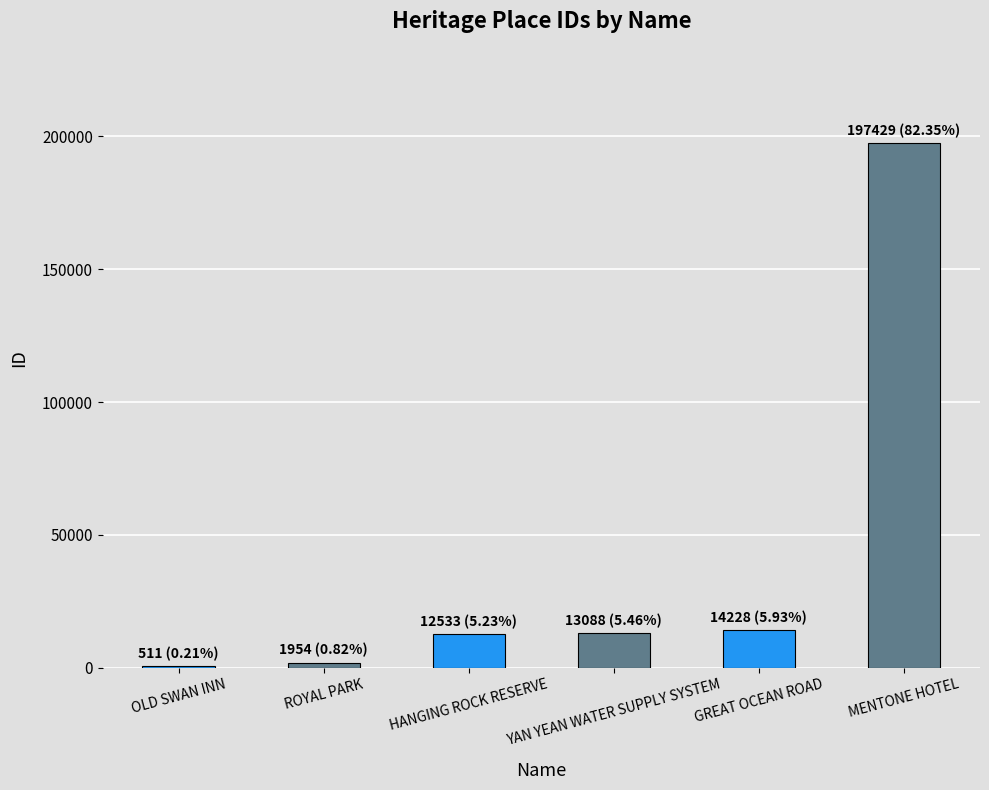

What is the approximate value at GREAT OCEAN ROAD?

14228